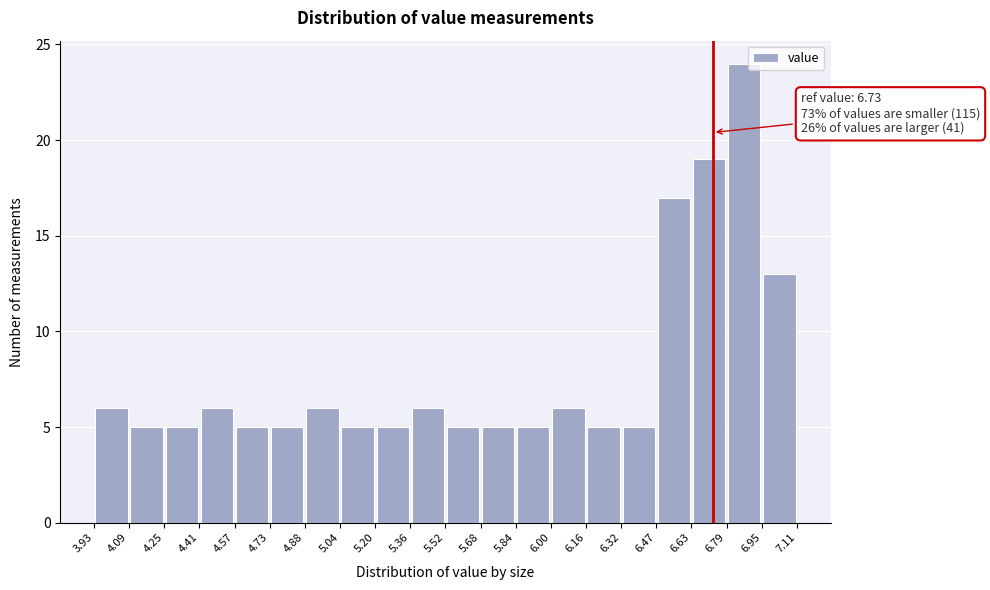

Which range on the x-axis has the tallest bar?

6.79 to 6.95